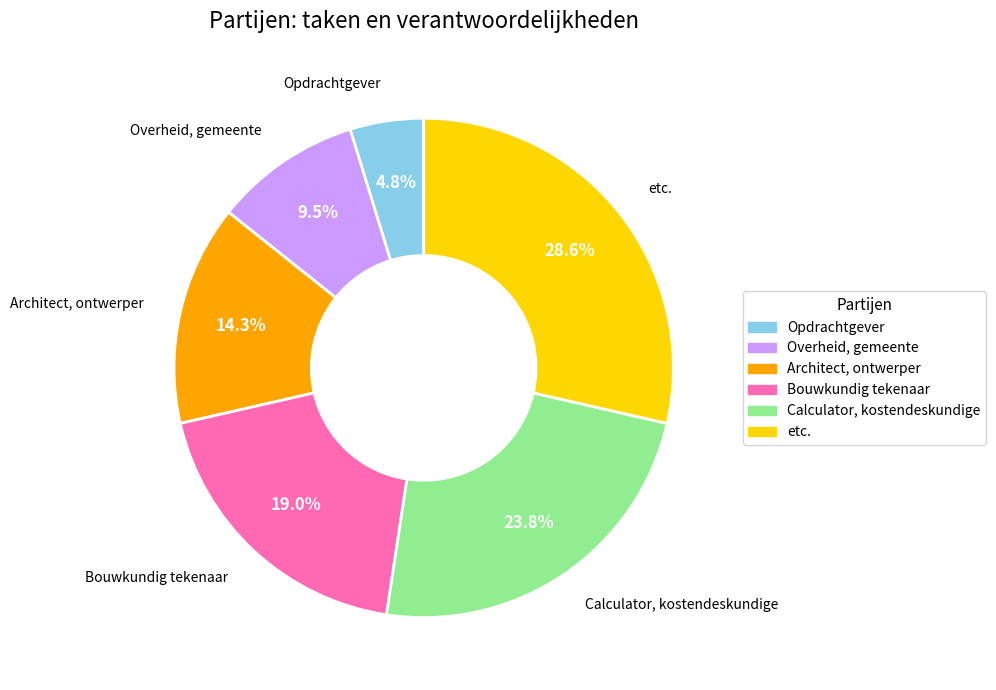

Combined, do Bouwkundig tekenaar and Architect, ontwerper account for over 50%?

No